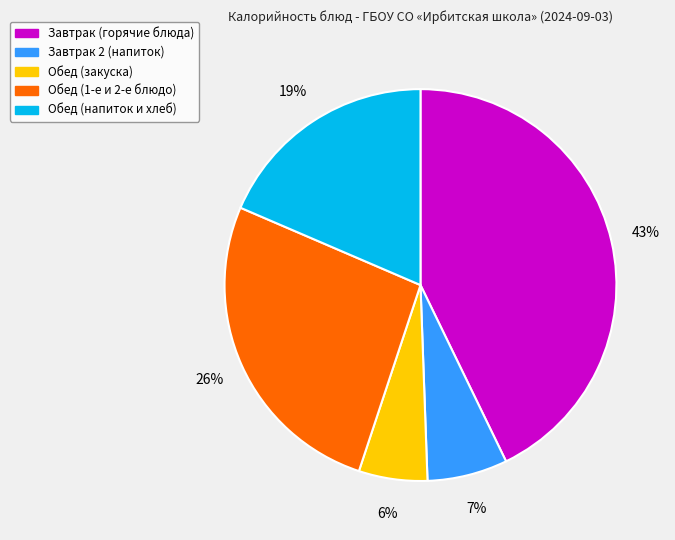

Is there a majority slice in this chart?

No